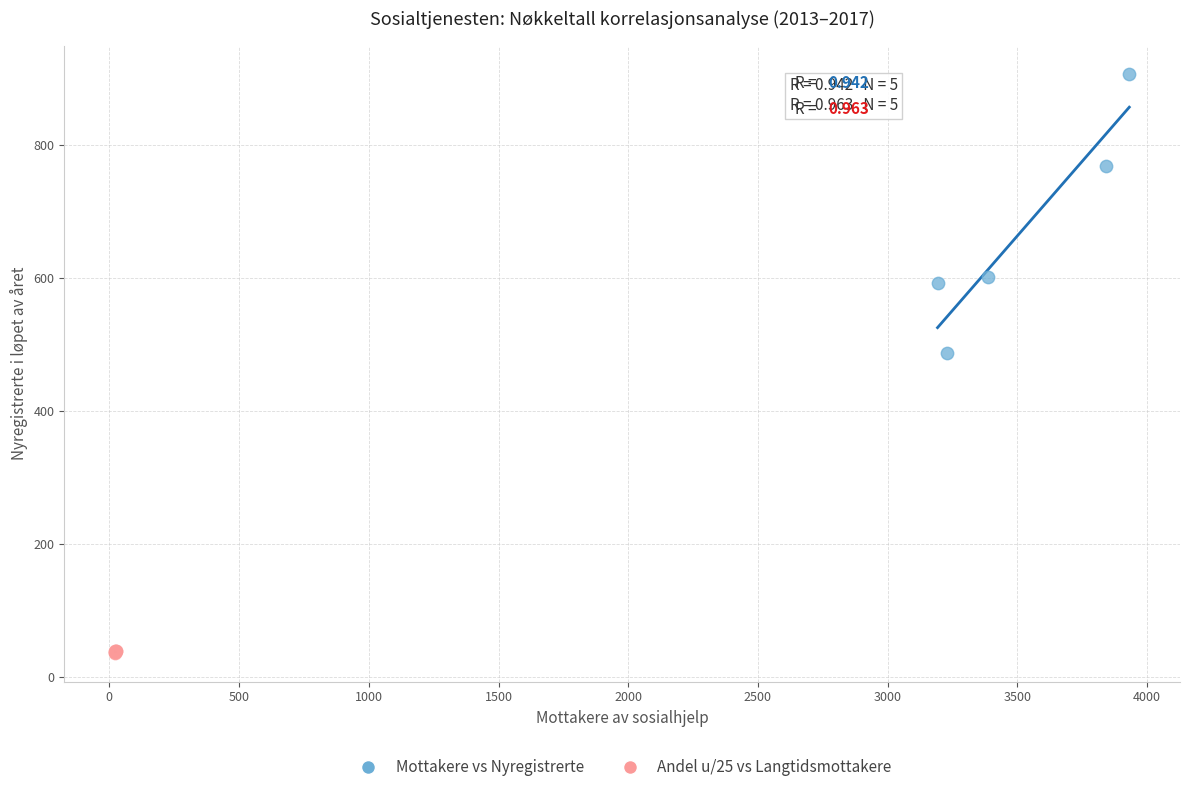

Which series contains the highest Y value?

Mottakere vs Nyregistrerte